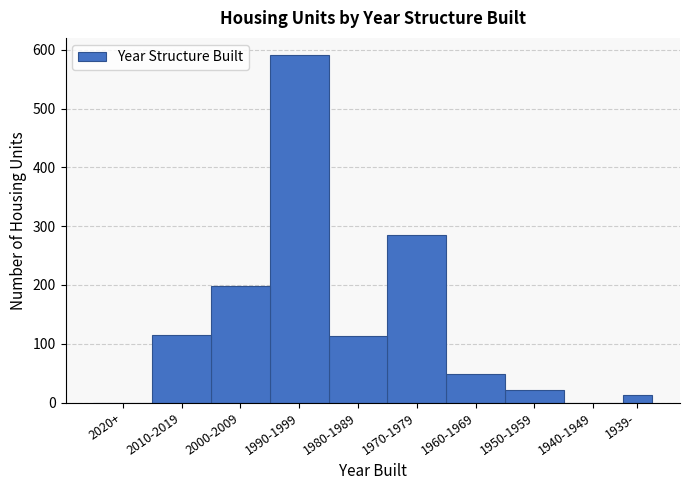

What is the maximum value shown in the chart?

591